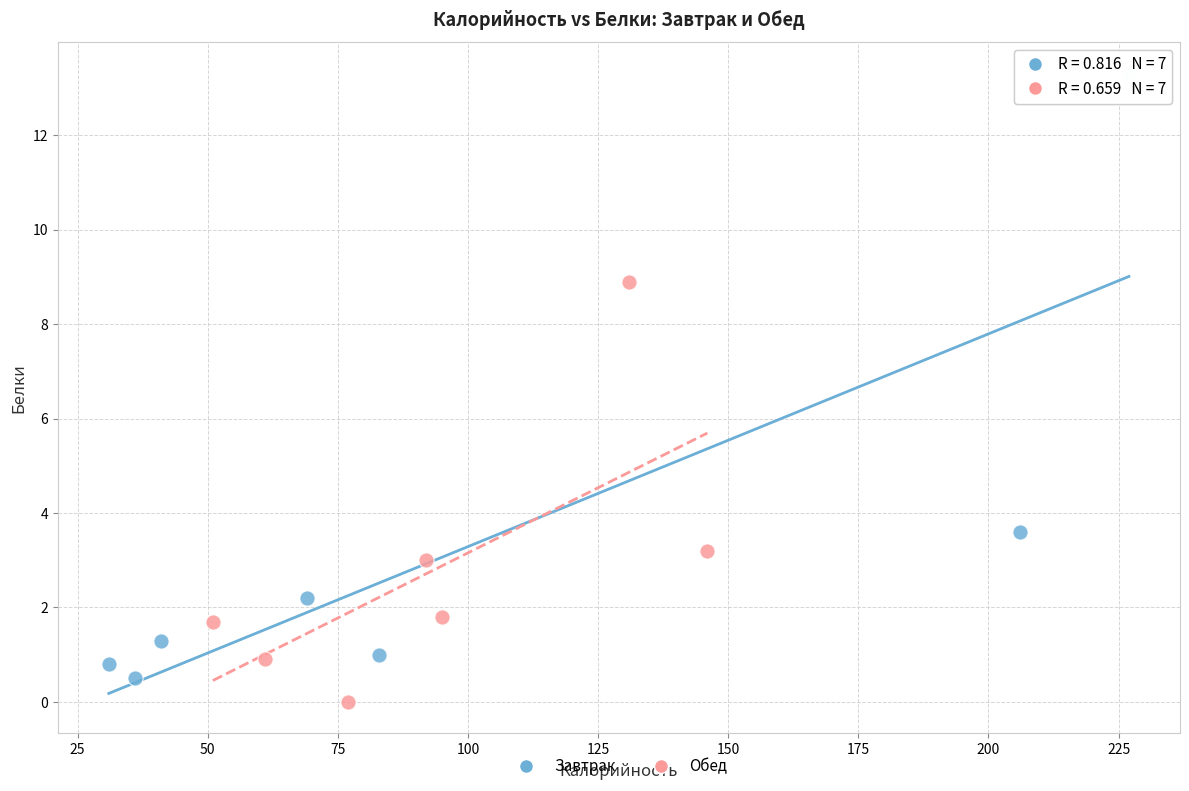

Which series contains the highest Y value?

Завтрак